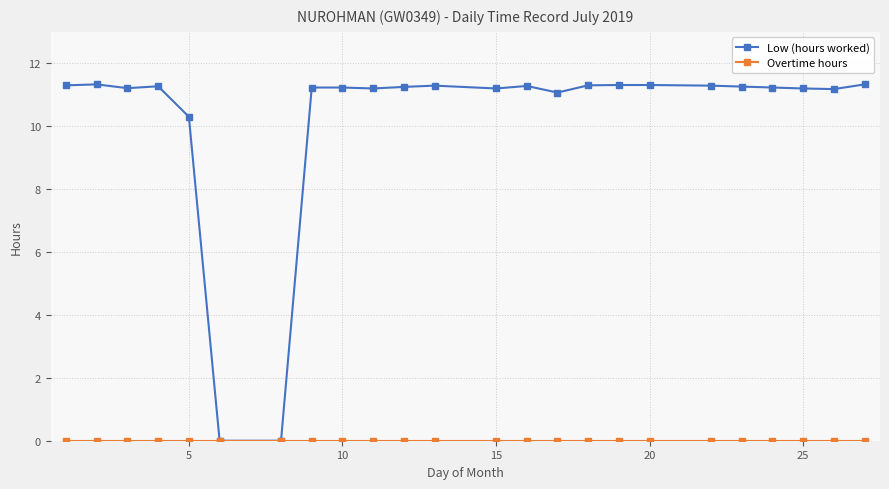

How many lines are shown in the chart?

2